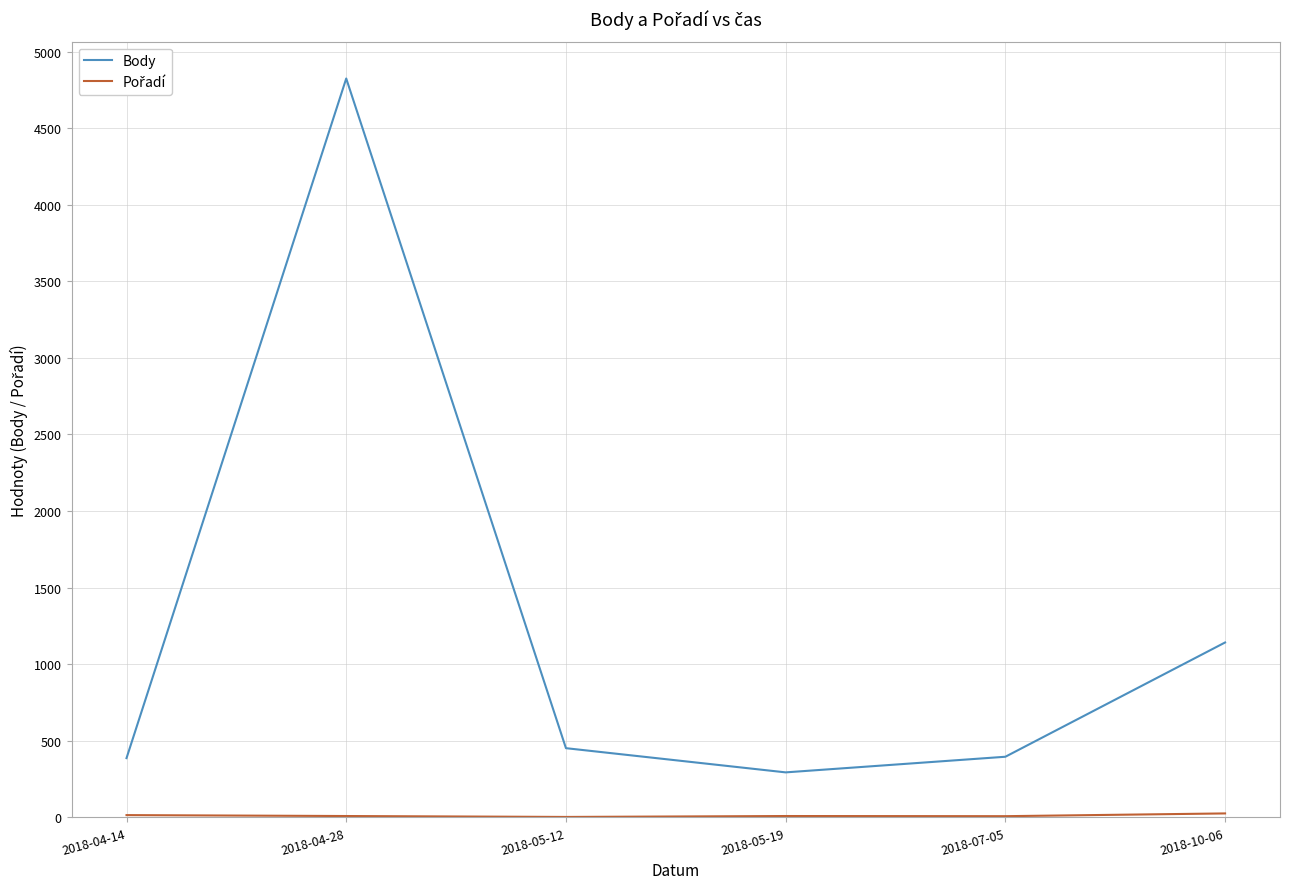

What is the difference between the maximum and minimum values in the Body series?

4530